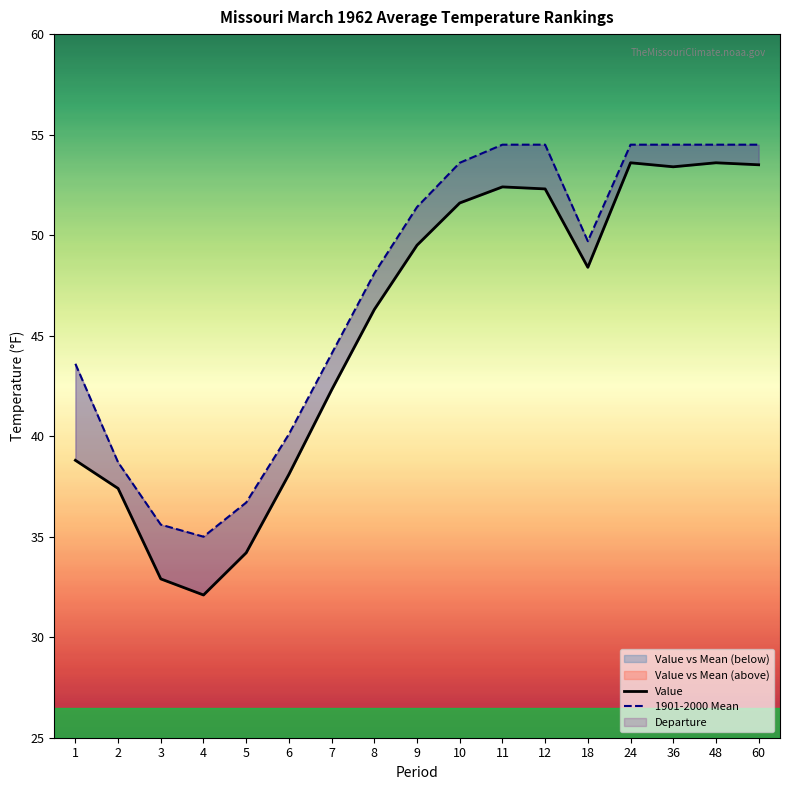

True or false: Value and 1901-2000 Mean cross at least once.

False